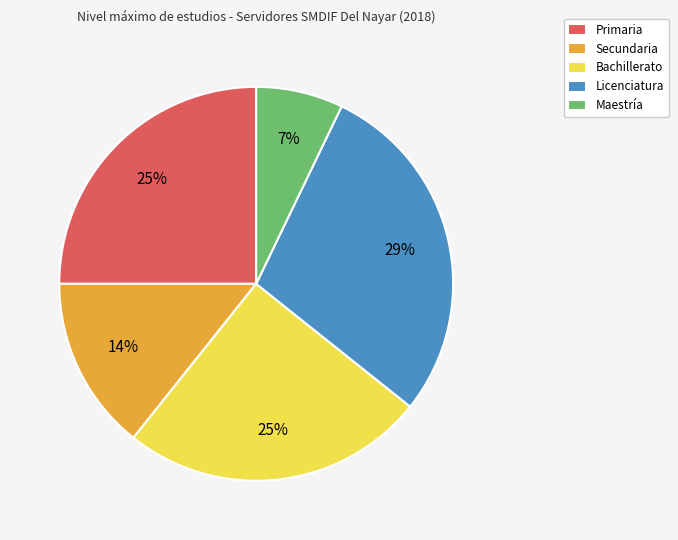

Is the sum of Maestría and Primaria greater than half?

No